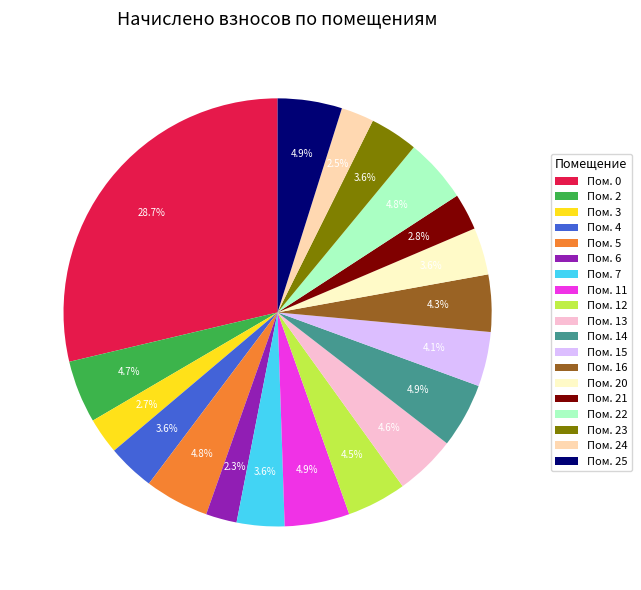

What portion of the pie excludes Пом. 12?

95.5%